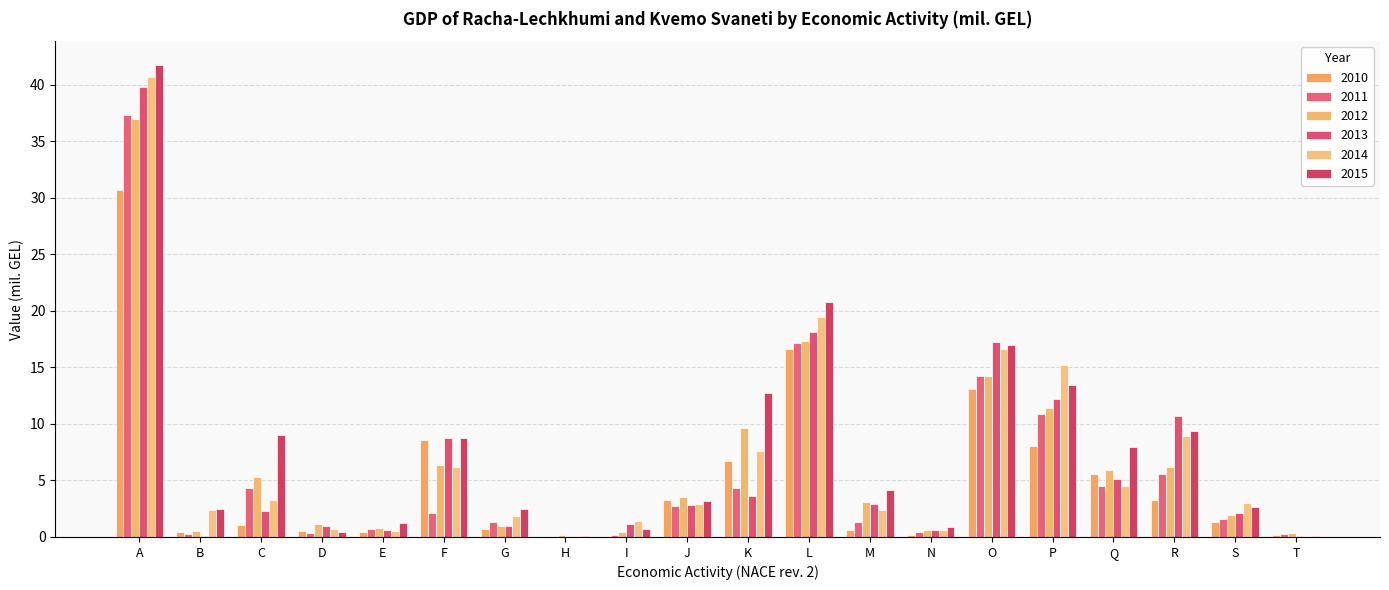

Is the value of 2010 at B greater than the value of 2011 at I?

Yes